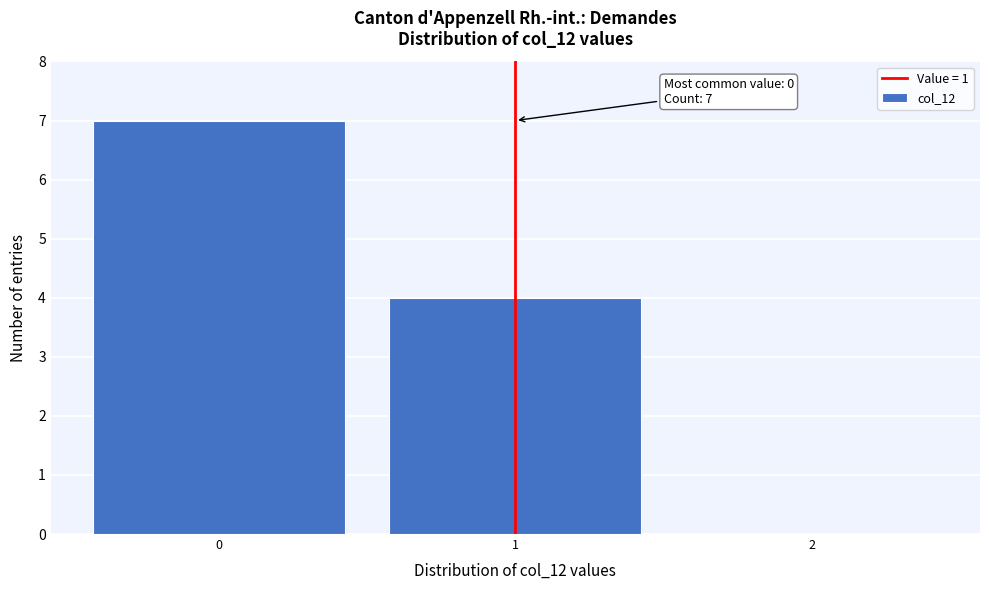

Reading right to left, extract all data points from this chart.

2=0	1=4	0=7